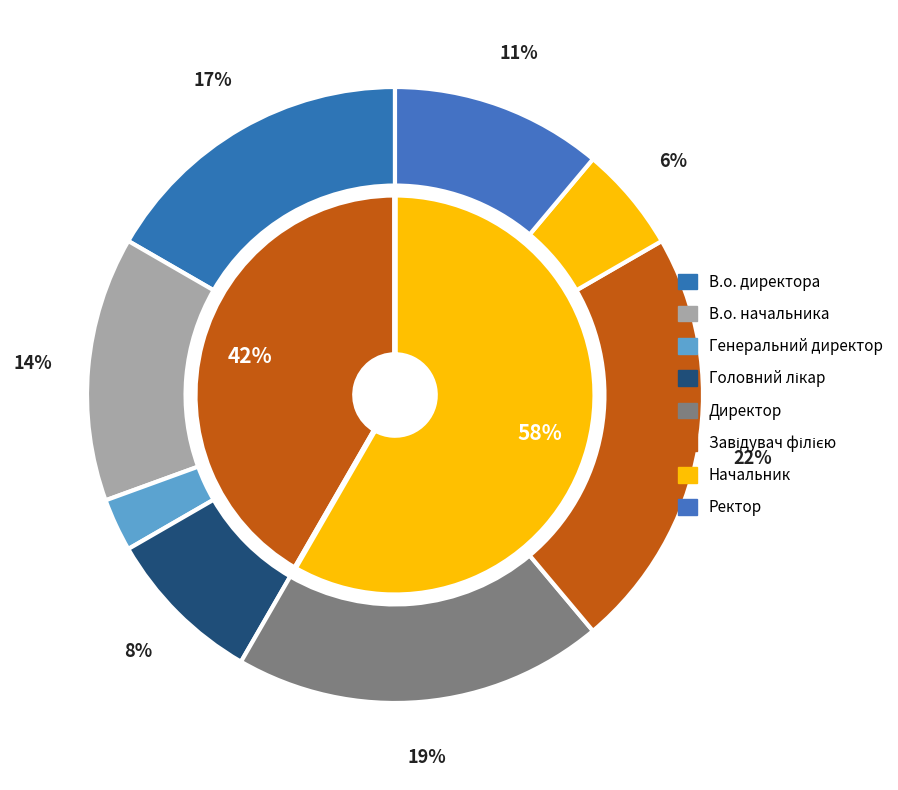

To the nearest percent, what is the combined percentage of Головний лікар and Завідувач філією?

31%